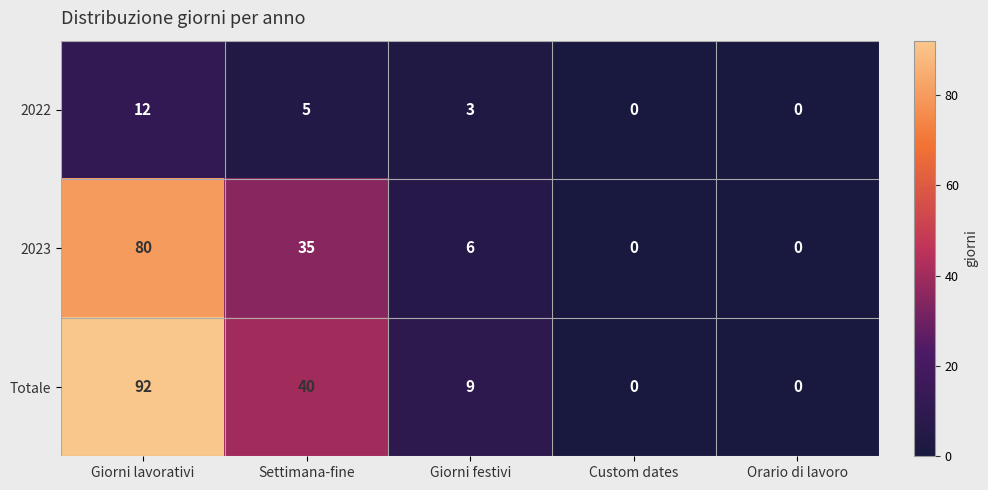

What is the greatest value displayed?

92